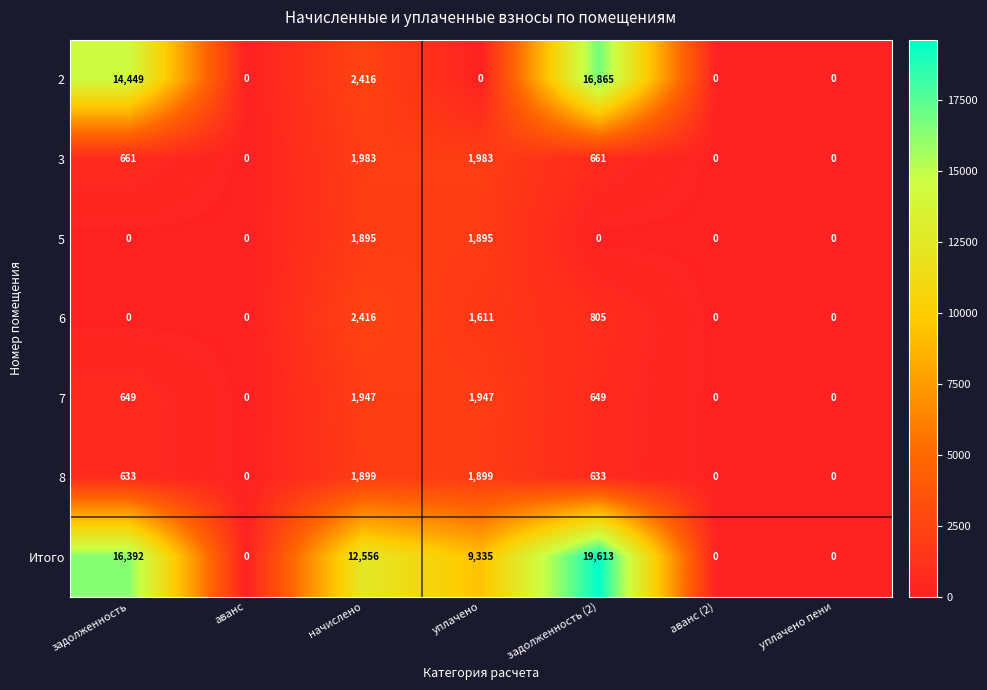

What is the total value across all series at уплачено?

18670